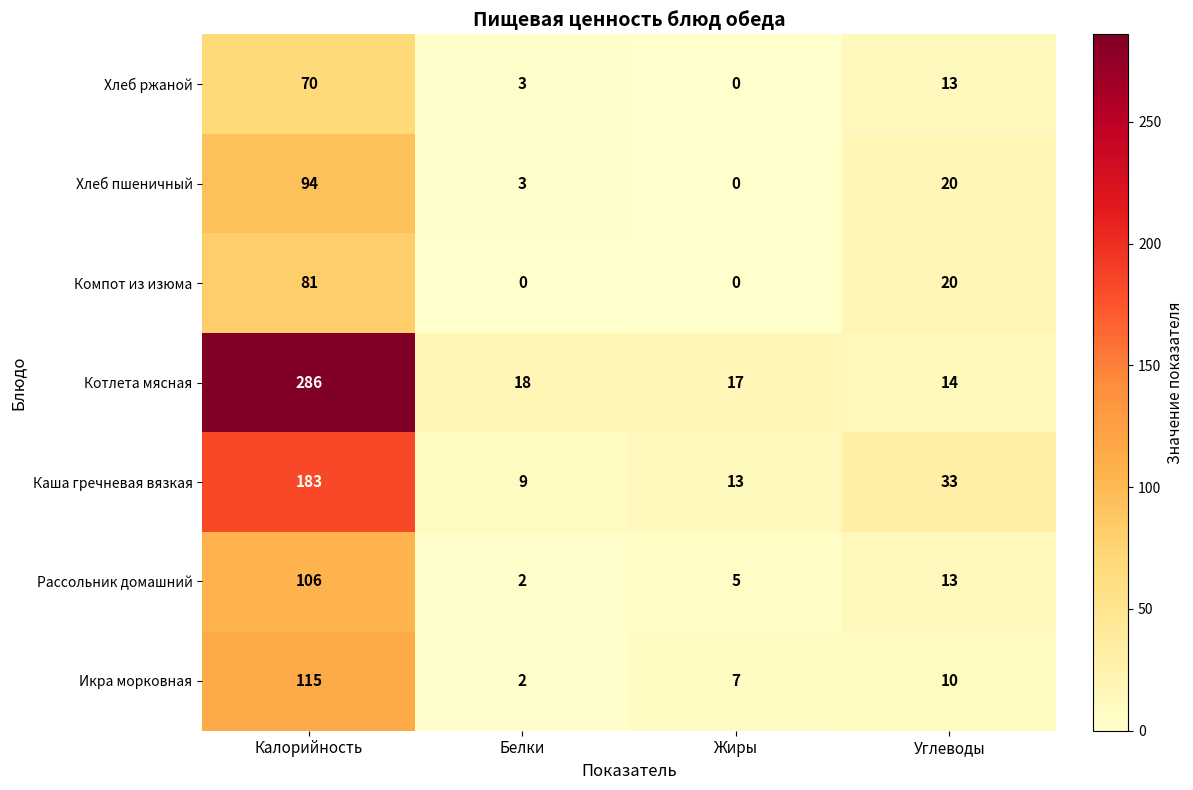

Reading left to right, list all the values displayed in this chart.

Хлеб ржаной: 70	3	0	13
Хлеб пшеничный: 94	3	0	20
Компот из изюма: 81	0	0	20
Котлета мясная: 286	18	17	14
Каша гречневая вязкая: 183	9	13	33
Рассольник домашний: 106	2	5	13
Икра морковная: 115	2	7	10